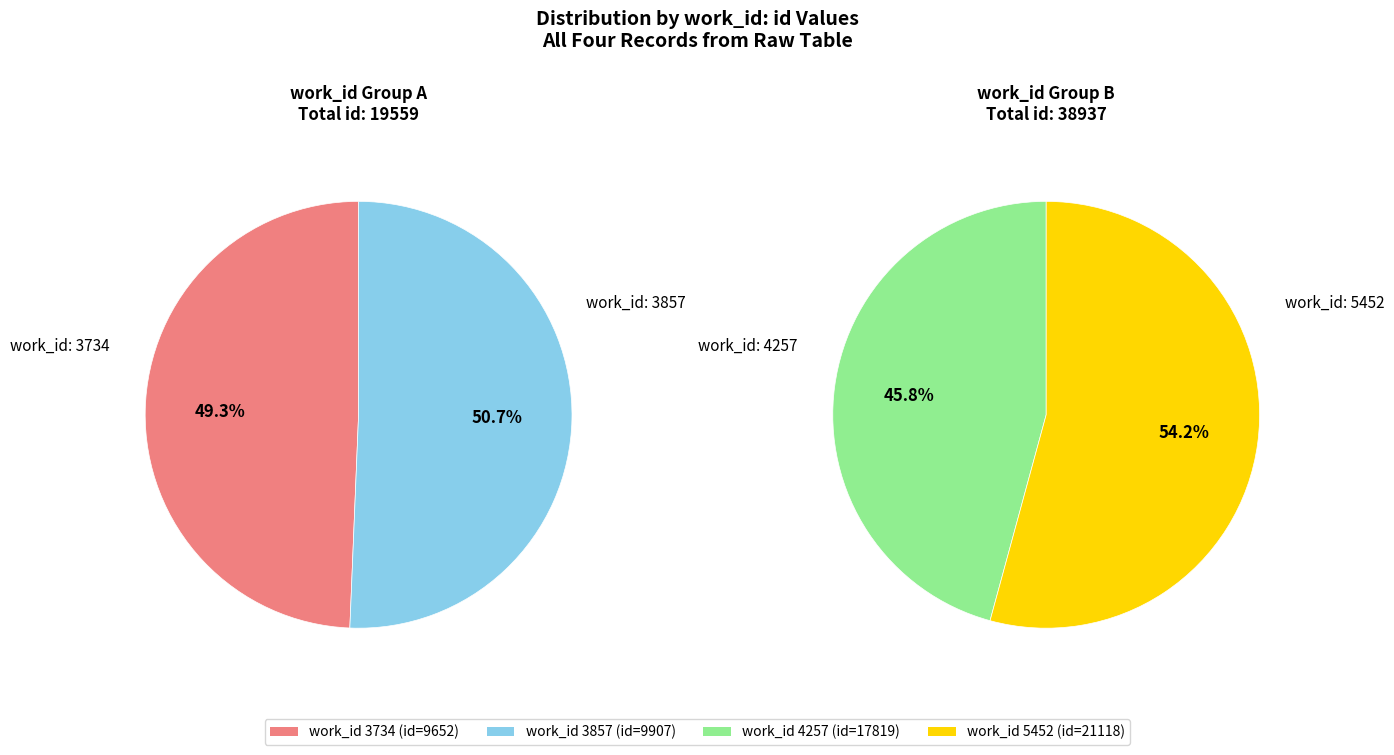

Rank the categories by value from highest to lowest.

5452, 4257, 3857, 3734